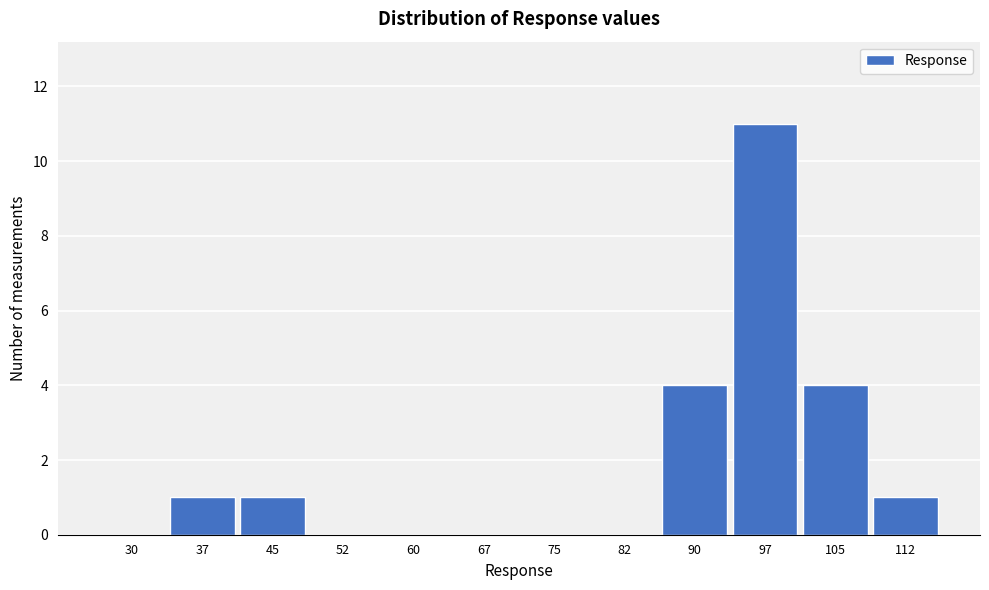

Reading left to right, transcribe all the data shown in this chart.

30=0	37=1	45=1	52=0	60=0	67=0	75=0	82=0	90=4	97=11	105=4	112=1